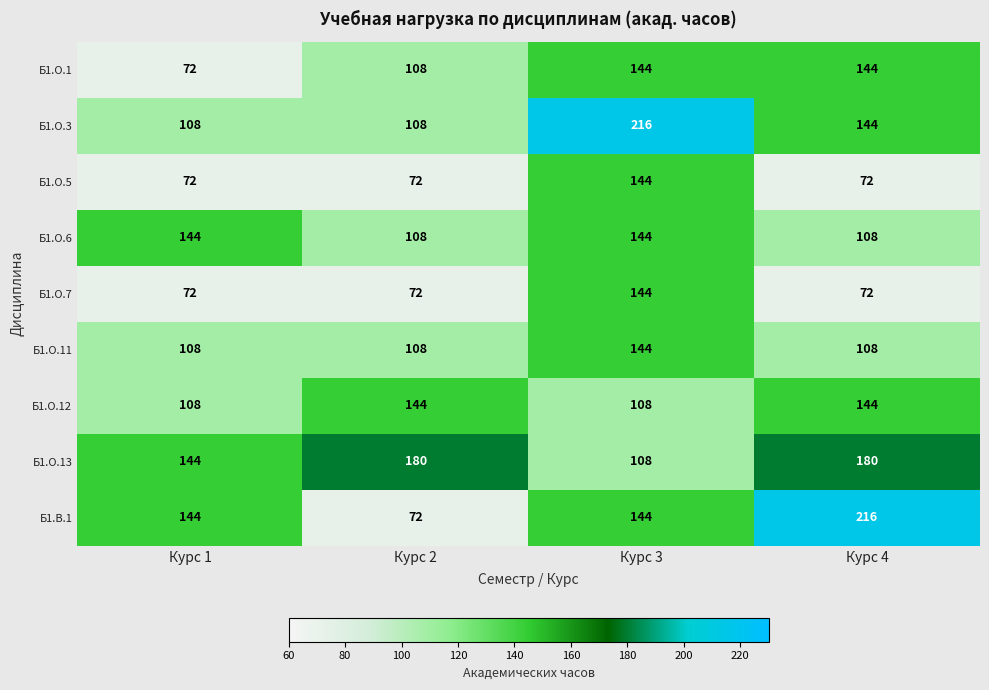

The value of Б1.В.1 at Курс 3 is 247. True or false?

False